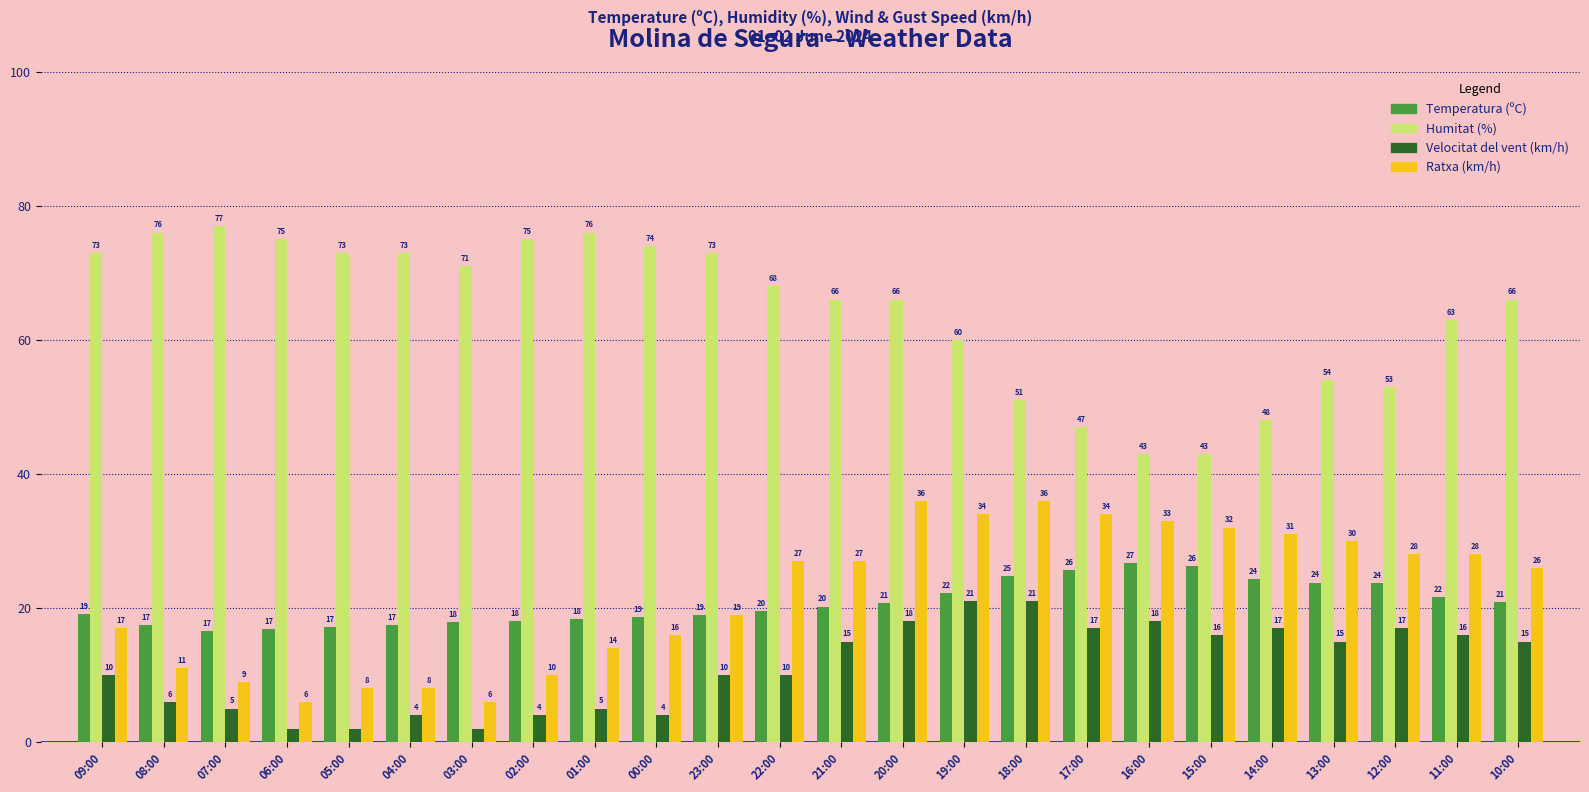

At how many categories does at least one series exceed 26?

24